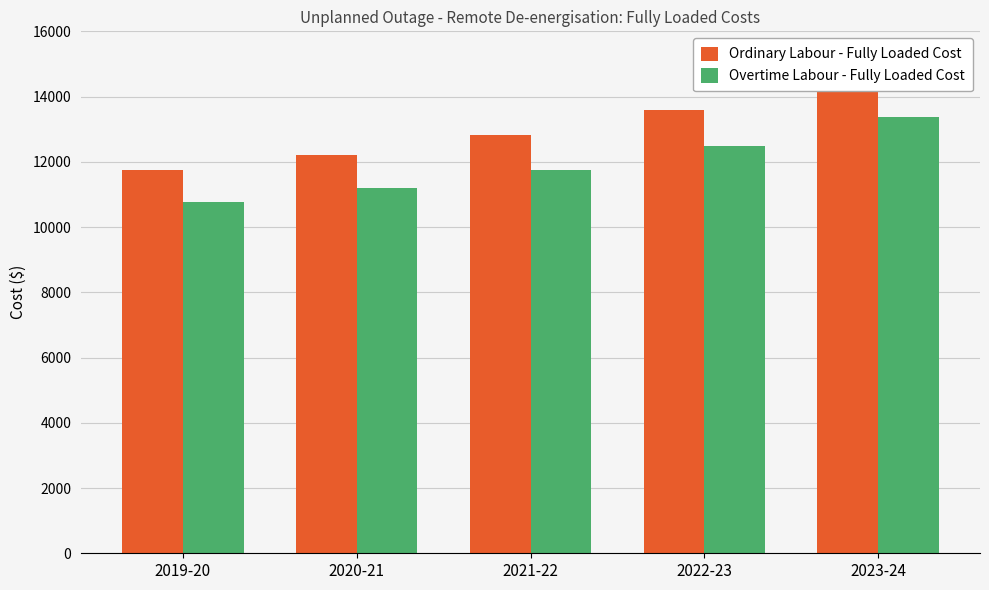

Is it true that Ordinary Labour - Fully Loaded Cost equals 19082.9 at 2022-23?

False